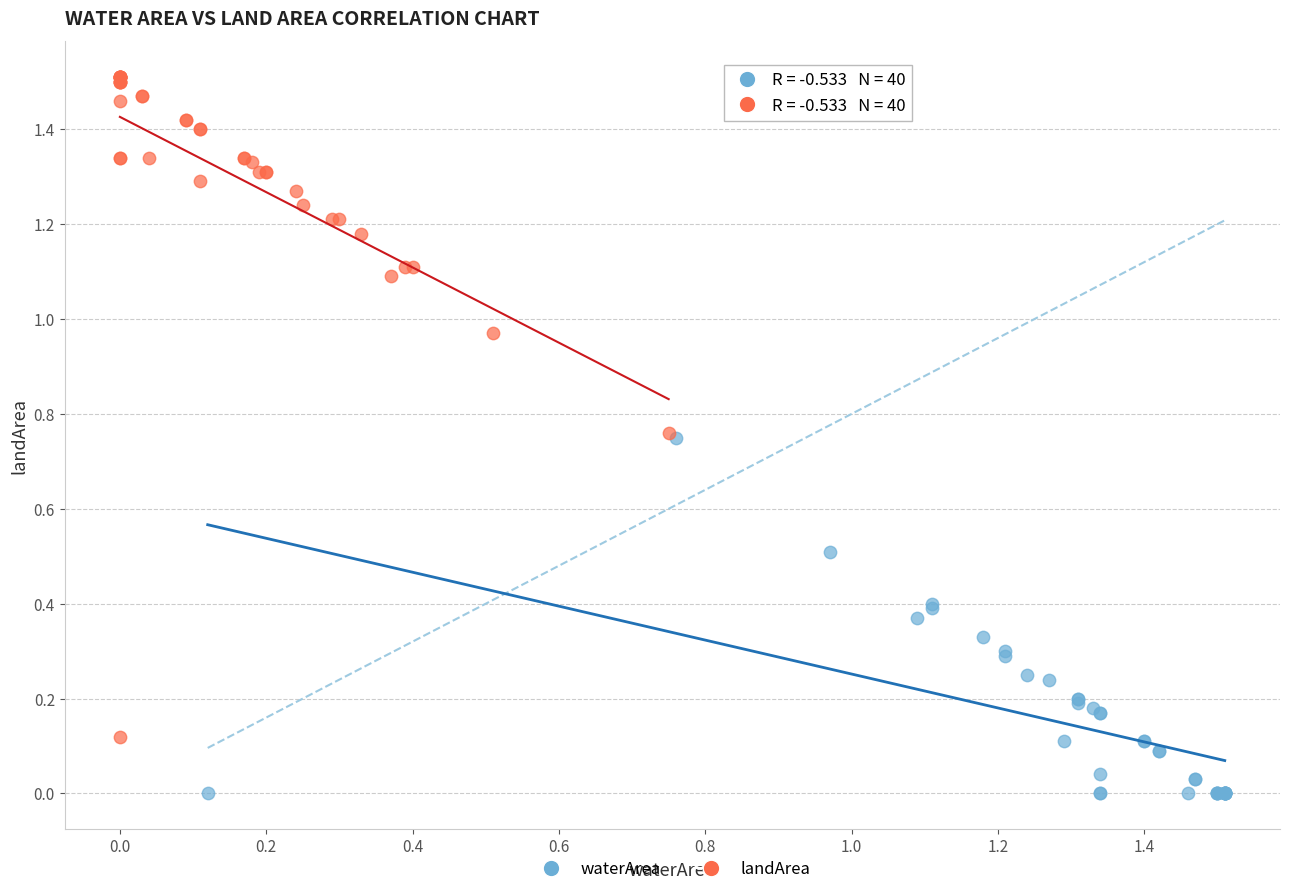

Which series has the widest spread of Y values?

landArea